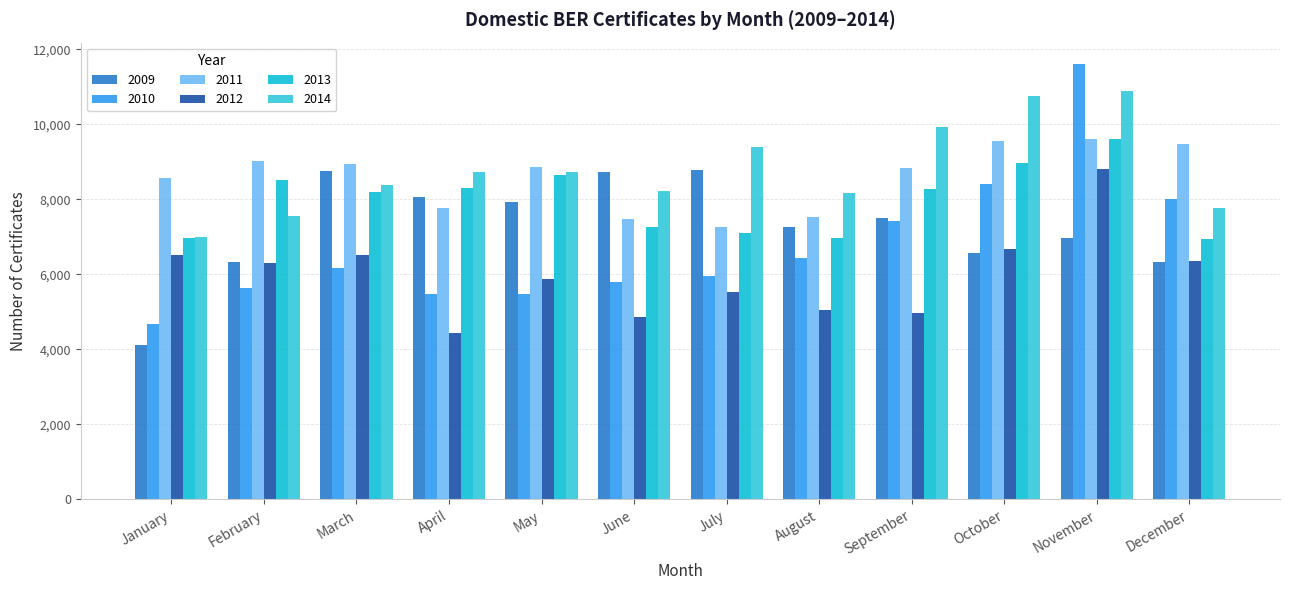

How many data points in 2011 are less than 8878?

6